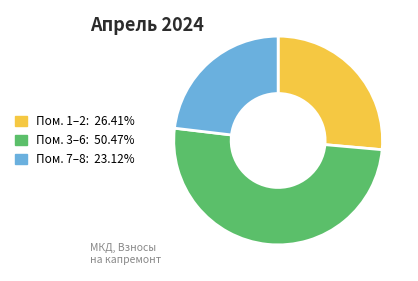

Is there any slice that represents more than half of the pie?

Yes